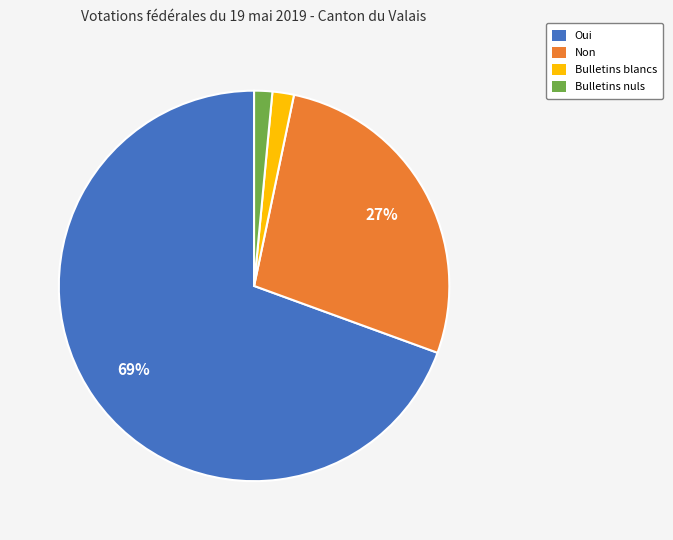

True or false: Oui accounts for 69% of the total.

True